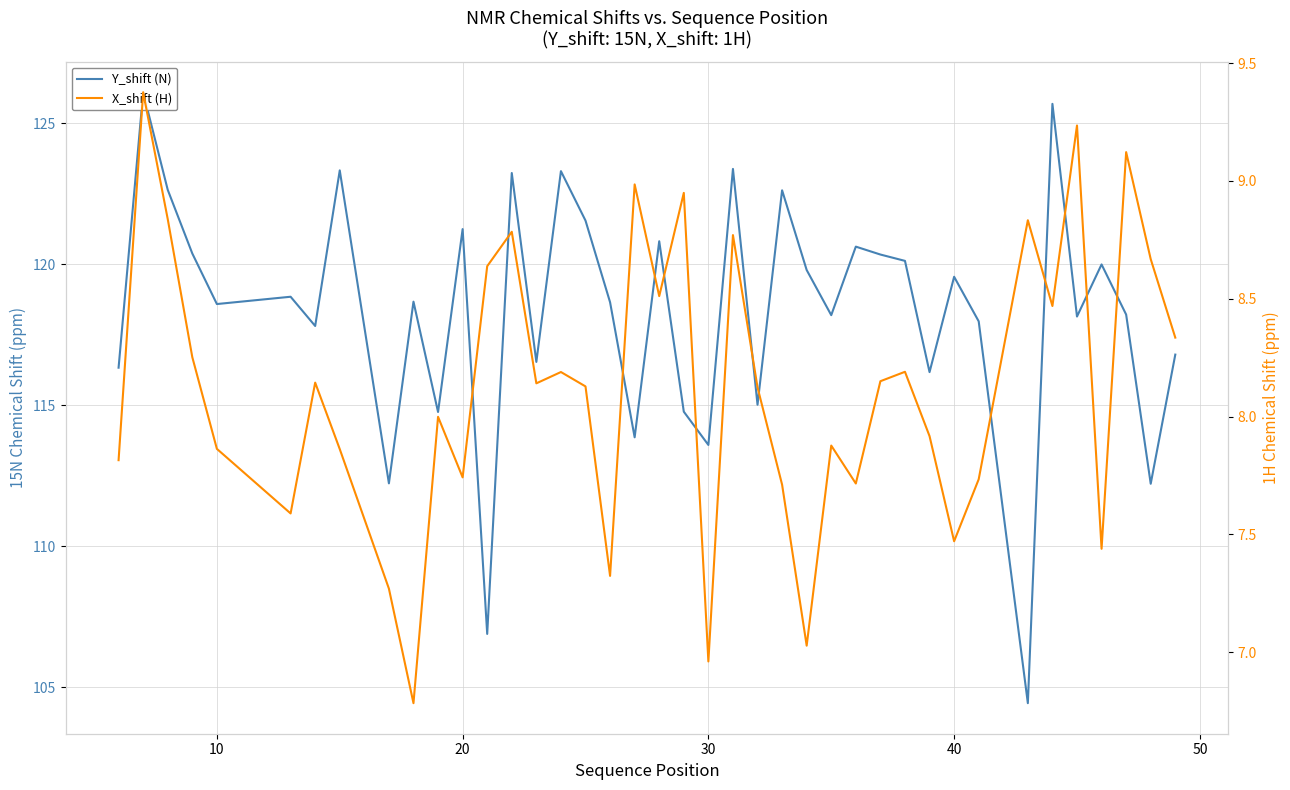

What is the difference between the maximum and minimum values in the X_shift (H) series?

2.6